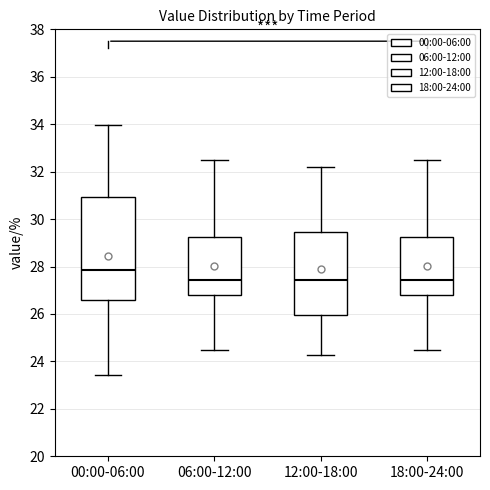

Where does the lower whisker of the box for 00:00-06:00 end on the y-axis? The values are not printed on the chart, so give them approximately, as read against the axis.

23.4